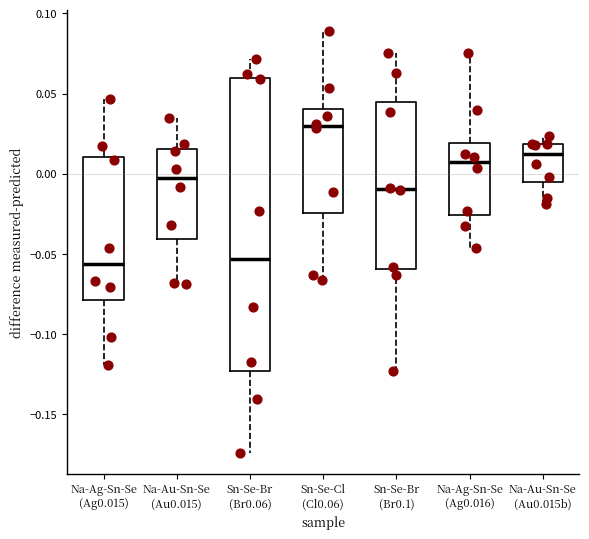

Comparing the boxes themselves (not the whiskers), which one is the tallest?

Sn-Se-Br (Br0.06)